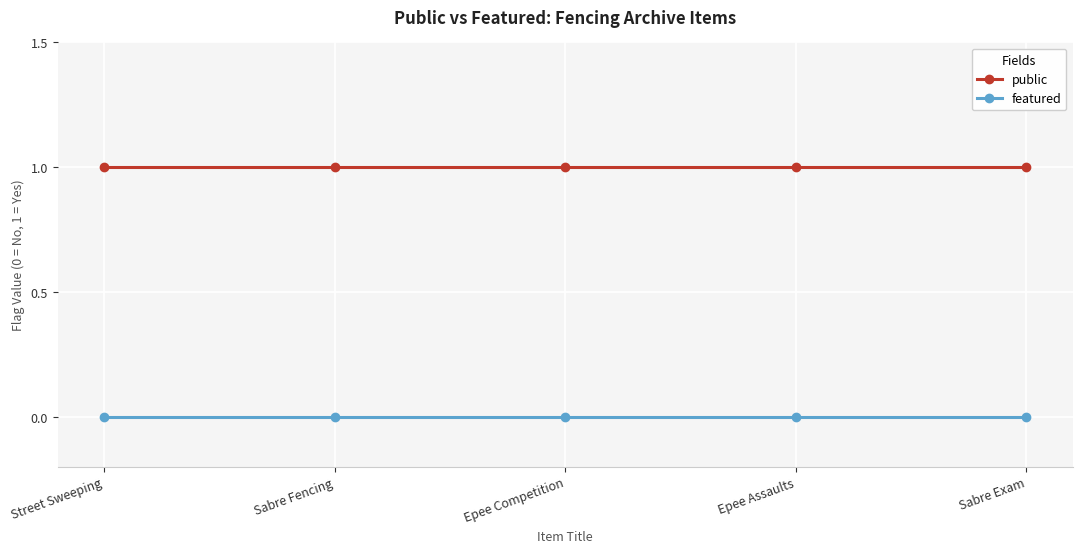

What is the minimum value for public?

1